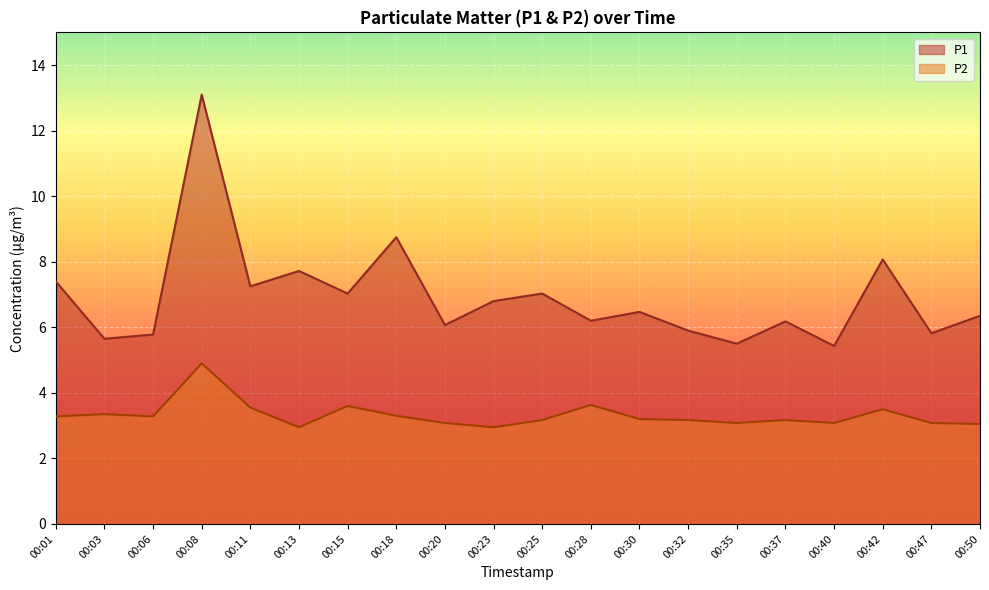

List the labels in order of P1 value, smallest first.

00:40, 00:35, 00:03, 00:06, 00:47, 00:32, 00:20, 00:37, 00:28, 00:50, 00:30, 00:23, 00:15, 00:25, 00:11, 00:01, 00:13, 00:42, 00:18, 00:08